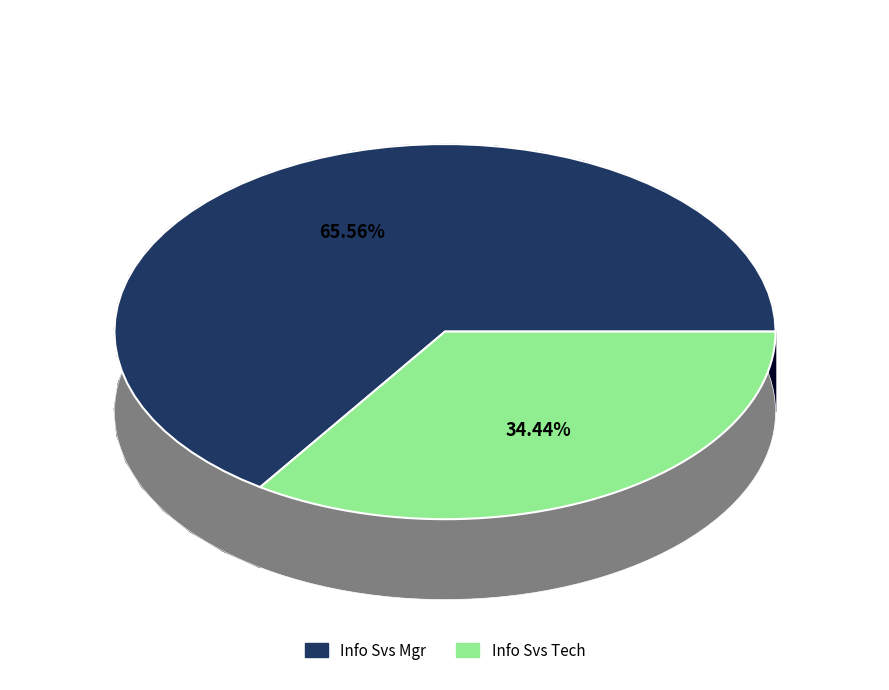

To the nearest percent, what percentage of the pie is Info Svs Tech?

34%